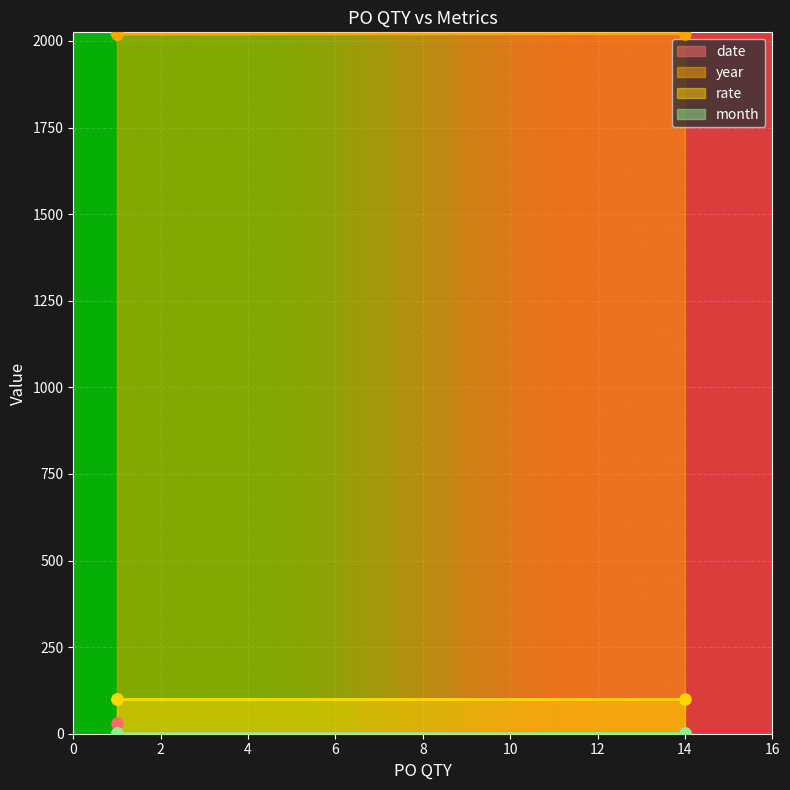

What is the sum of all date values?

34